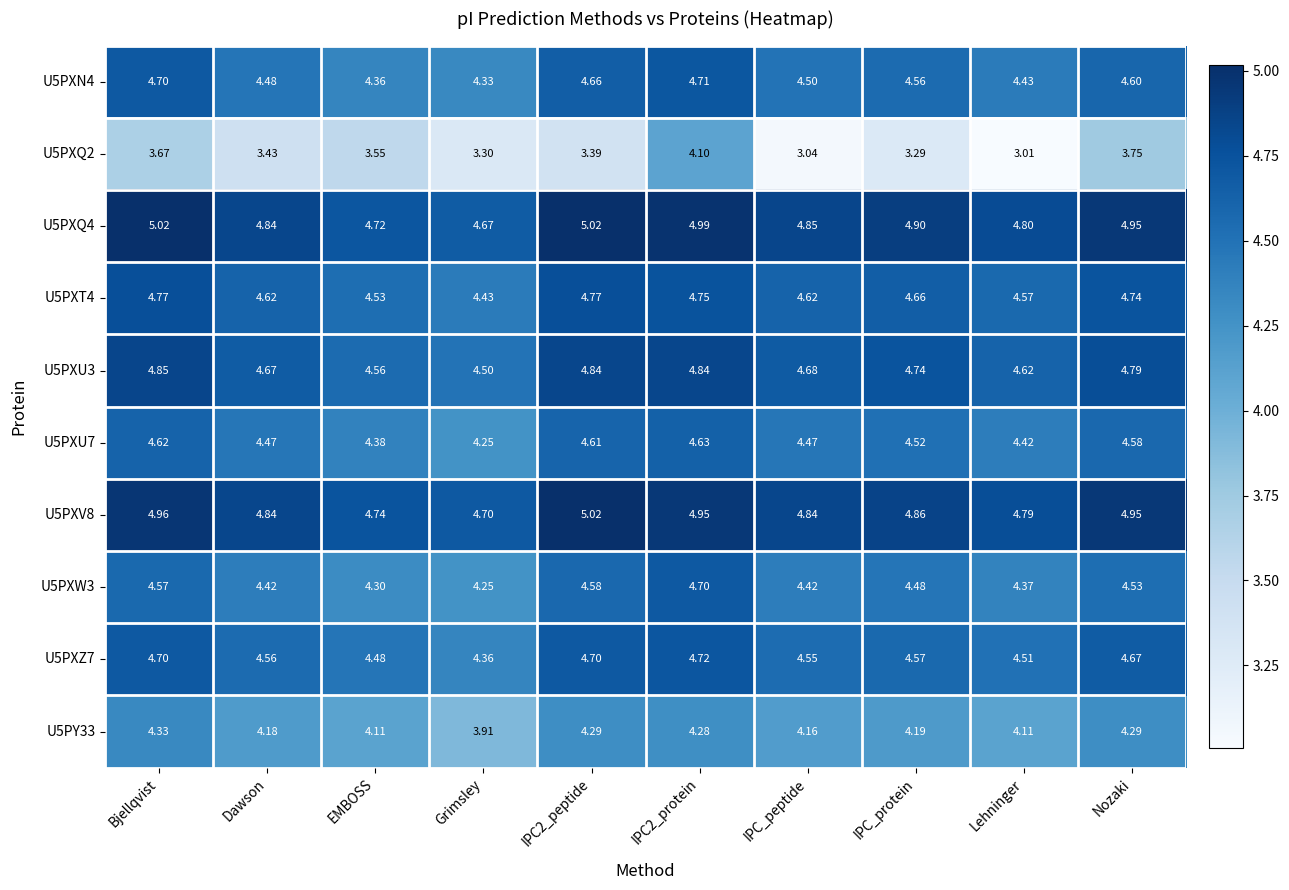

At which label is U5PY33 closest to 4?

Grimsley